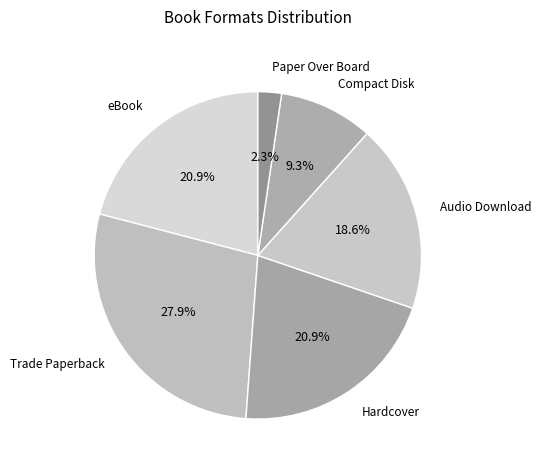

How many segments does this pie chart have?

6